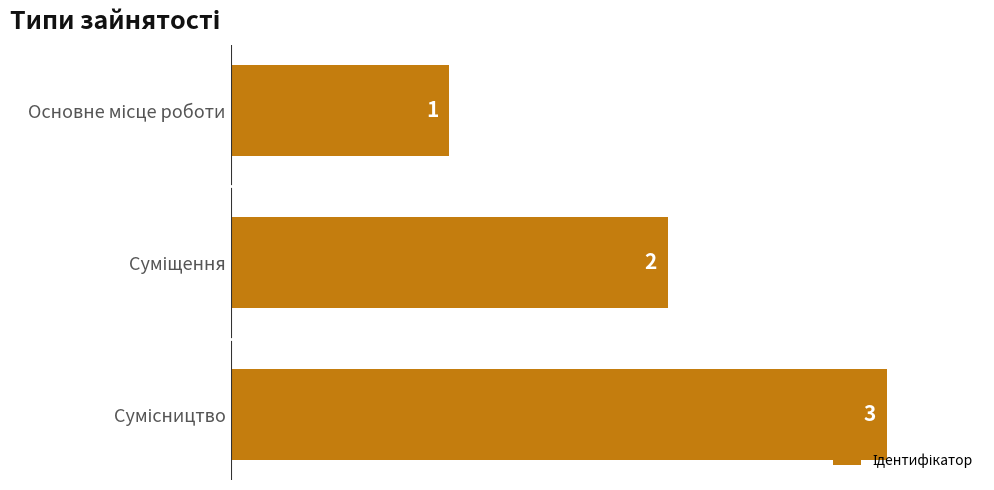

What is the average value?

2